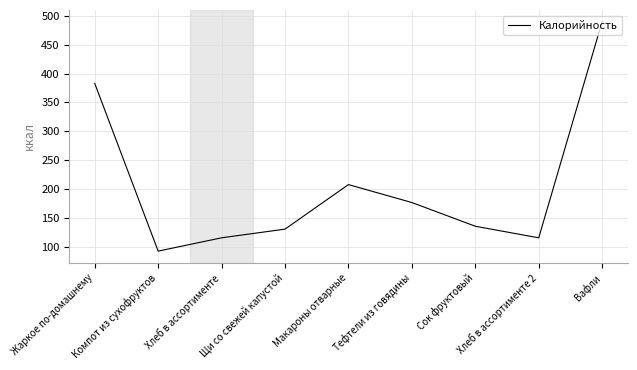

What is the difference between the maximum and minimum values?

397